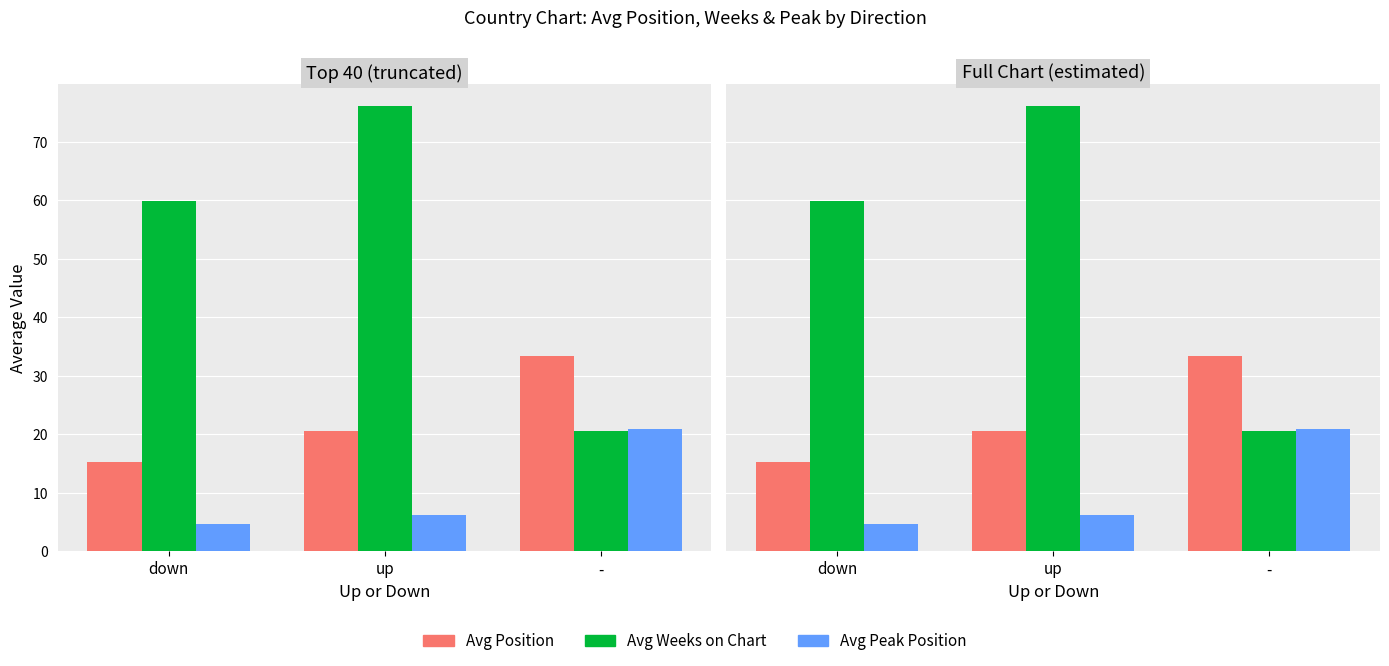

Read the Avg Position value at up.

20.6